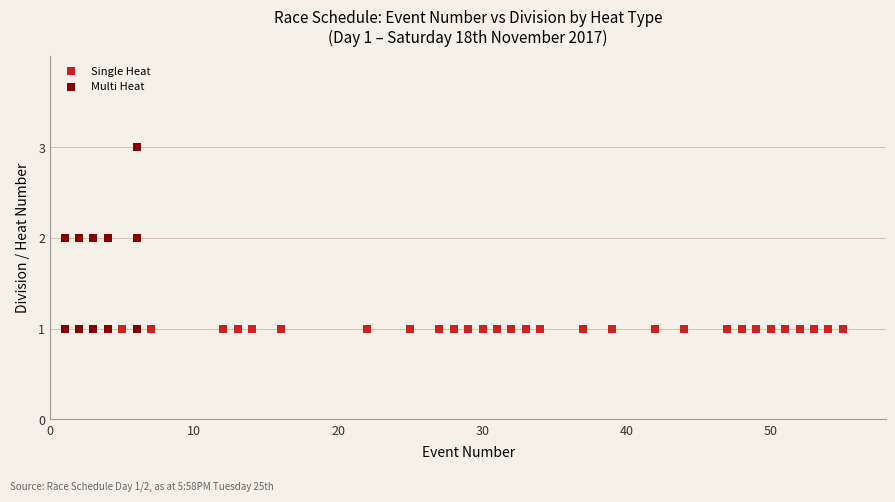

Which series contains the highest Y value?

Multi Heat